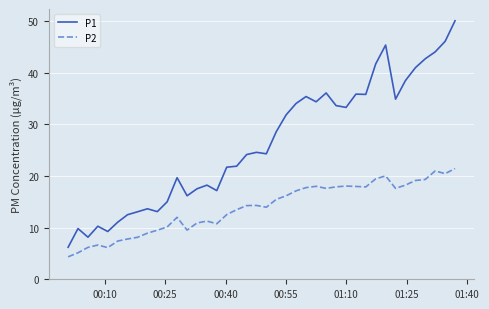

True or false: P1 and P2 intersect in this chart.

False